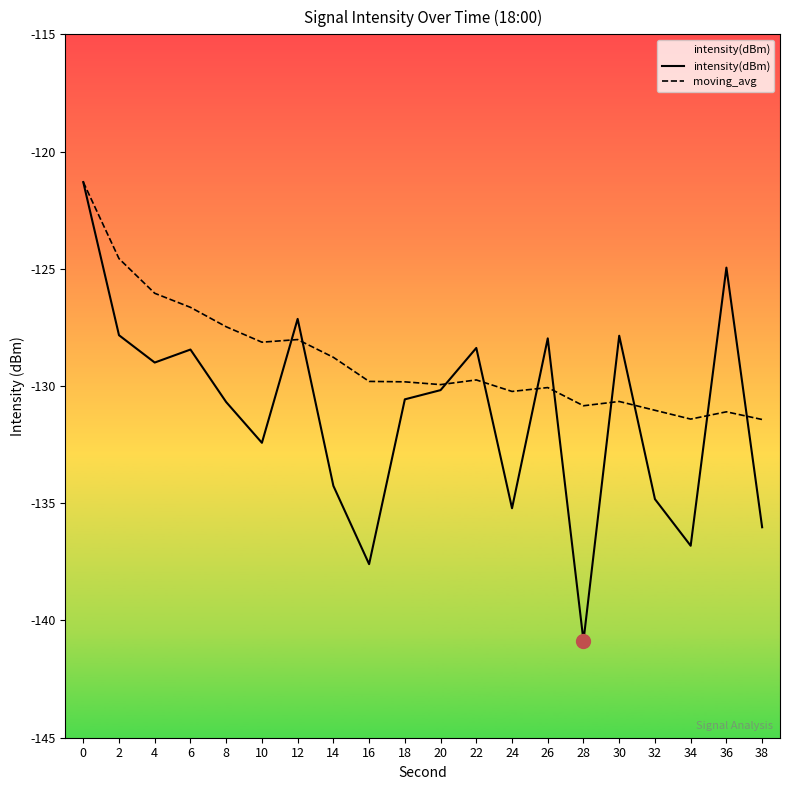

List the series in order of their overall mean, highest first.

moving_avg, intensity(dBm)